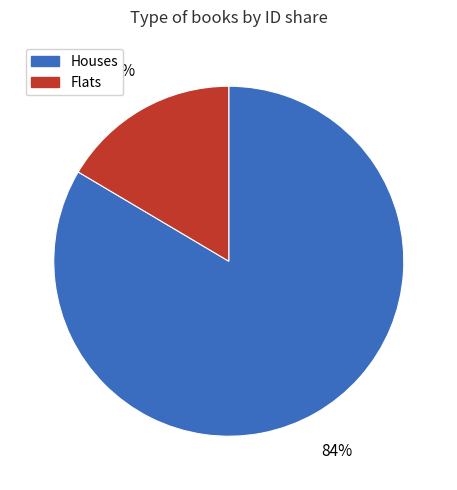

To the nearest percent, what is the combined percentage of Flats and Houses?

100%